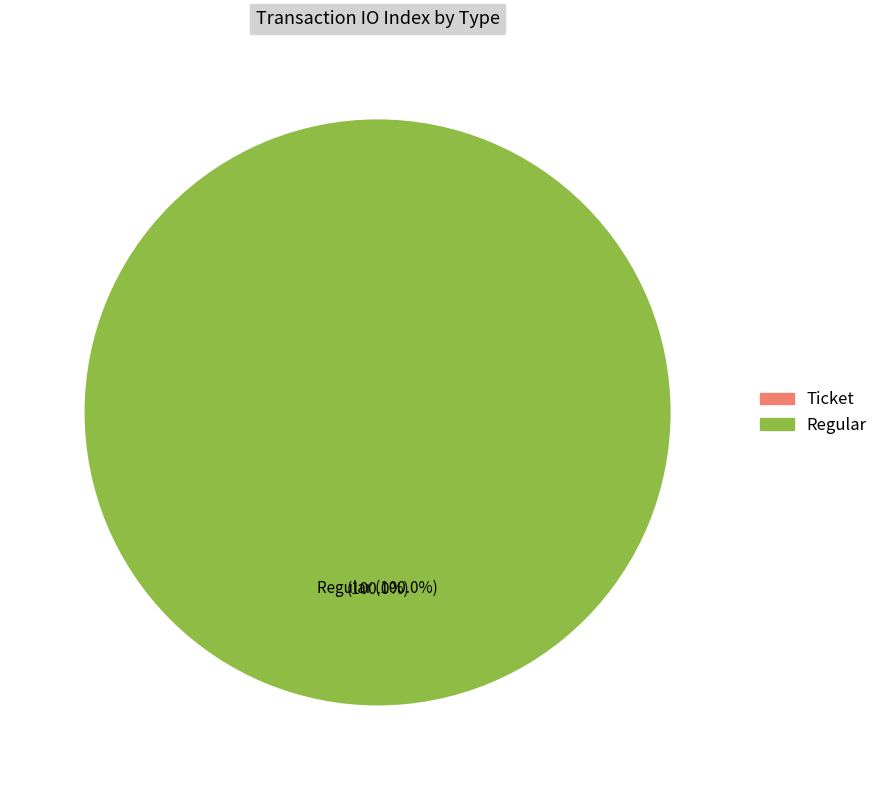

Which slice is the largest?

Regular